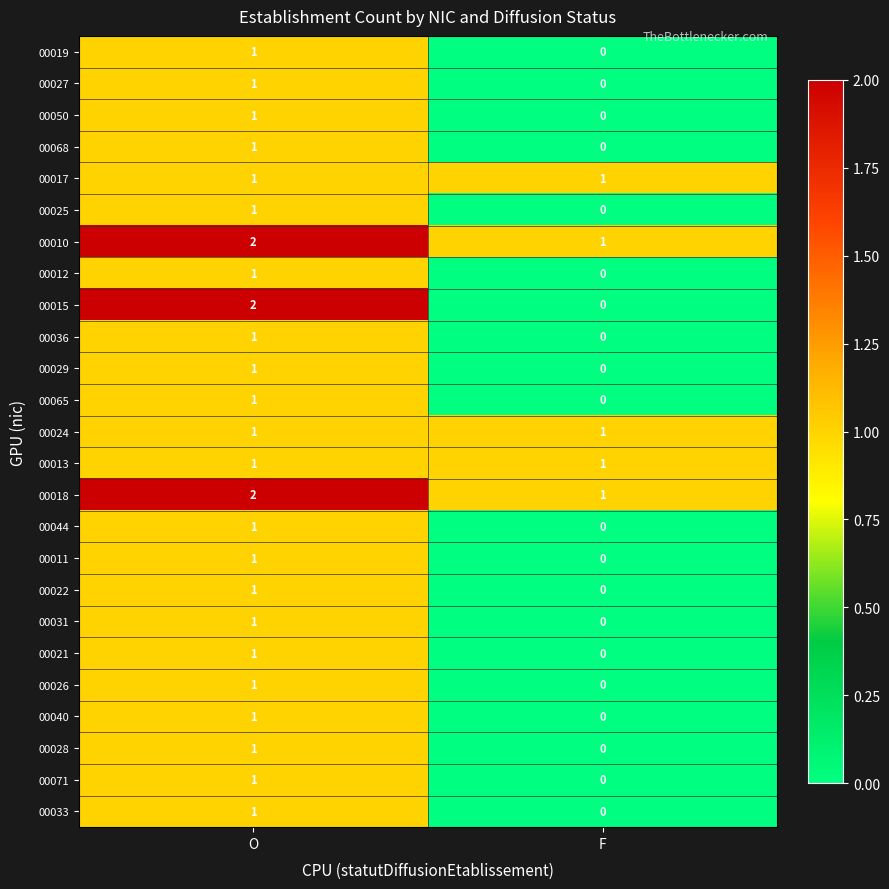

How many distinct data groups are displayed?

25